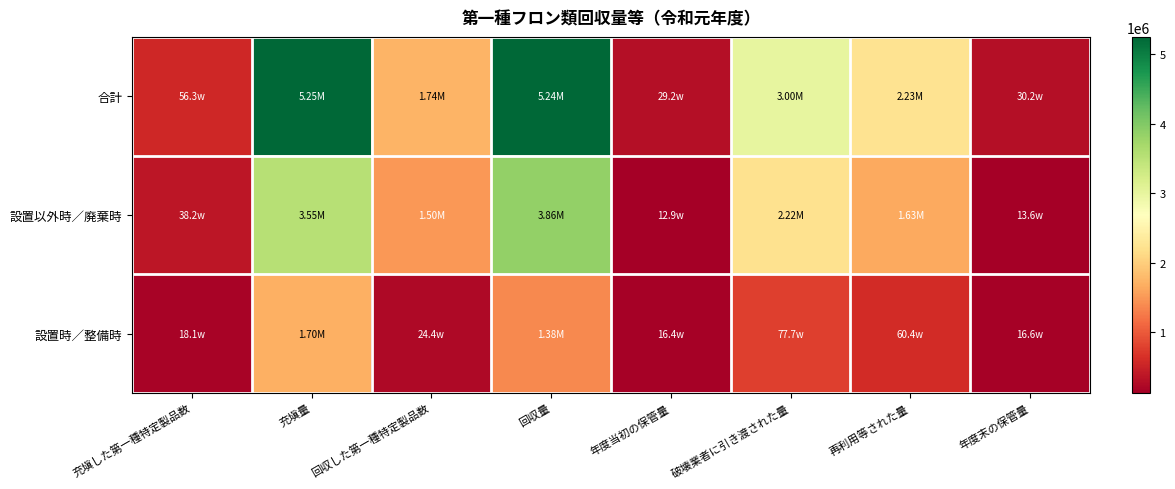

Rank the series at 充塡量 from lowest to highest value.

設置時／整備時, 設置以外時／廃棄時, 合計